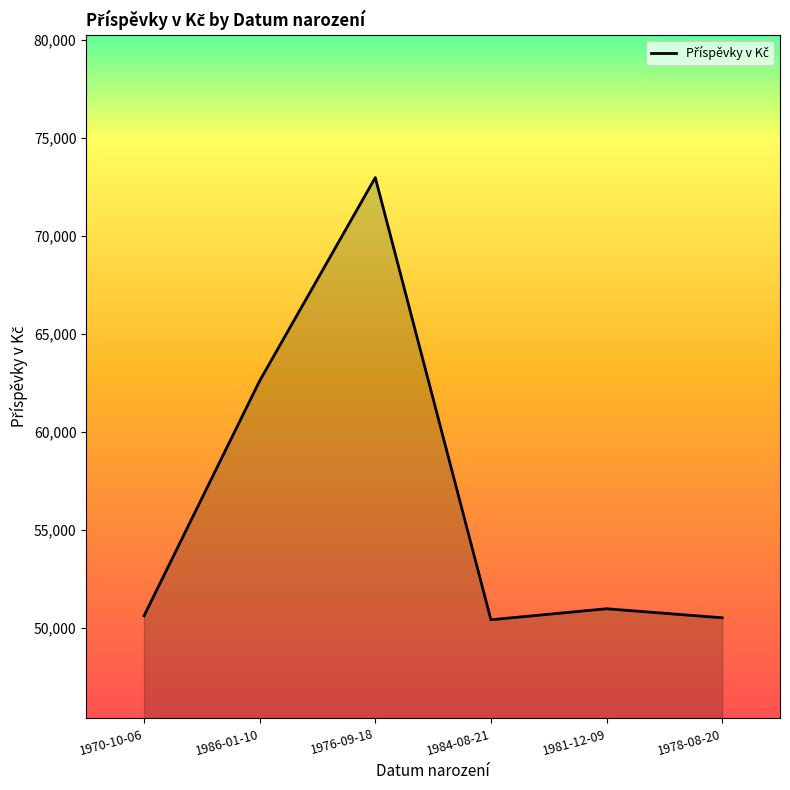

What is the approximate value at 1976-09-18?

72979